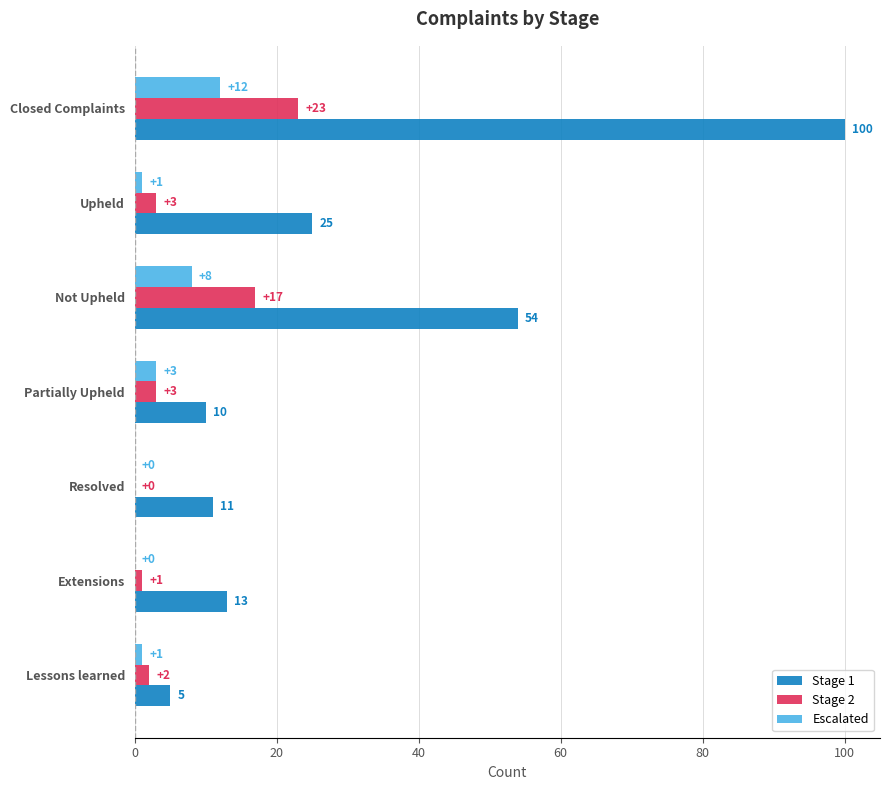

The Escalated series shows 7 at Resolved. True or false?

False